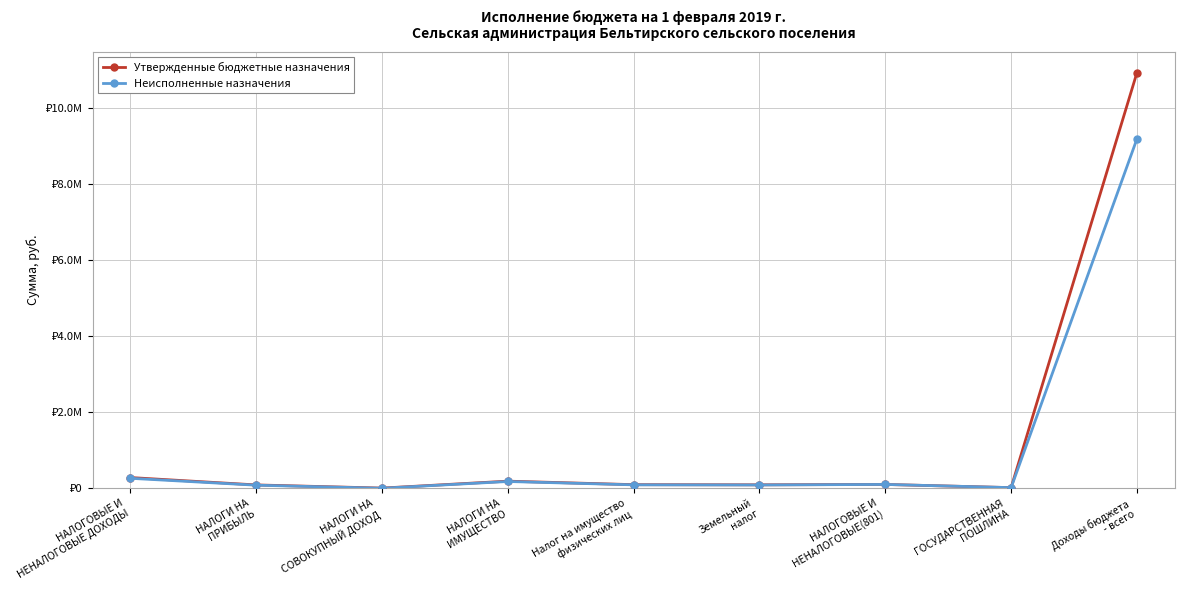

At which label does Утвержденные бюджетные назначения reach its peak?

Доходы бюджета
- всего